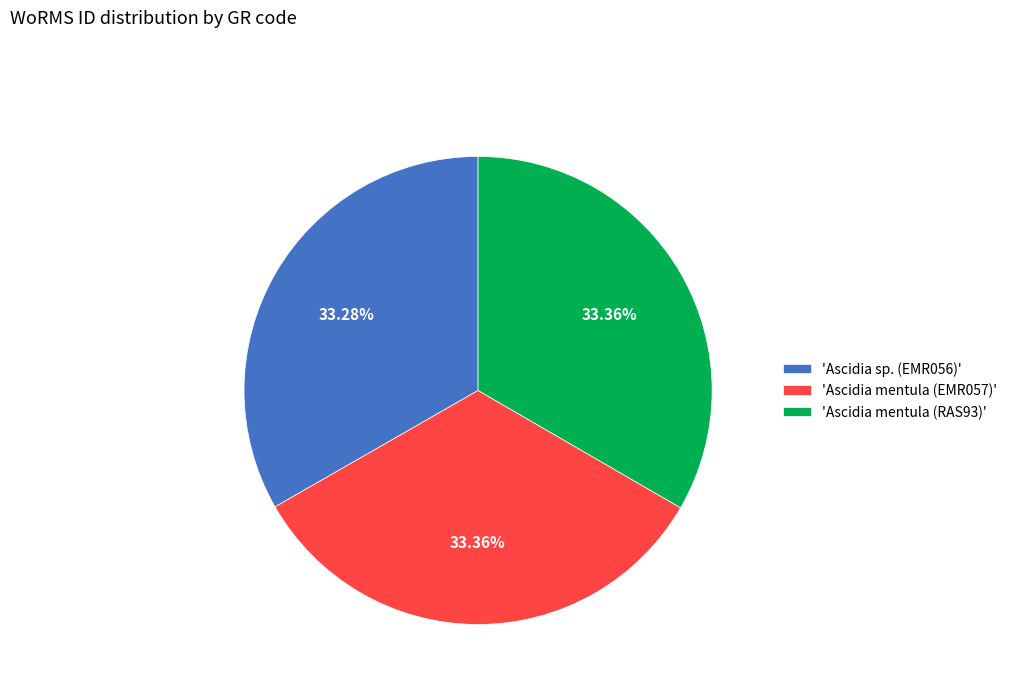

Combined, do 'Ascidia mentula (EMR057)' and 'Ascidia sp. (EMR056)' account for over 50%?

Yes